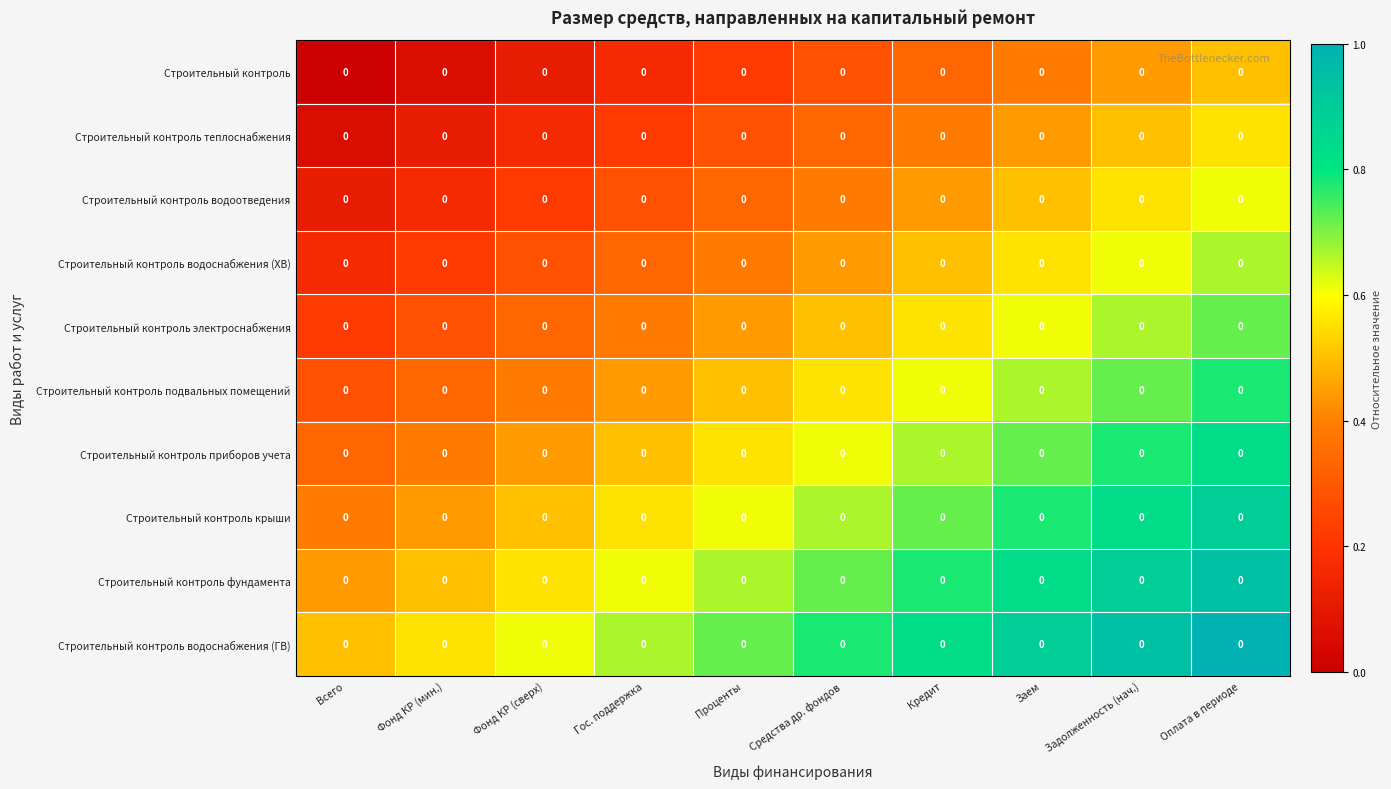

At Оплата в периоде, list the series in order from largest to smallest.

Строительный контроль водоснабжения (ГВ), Строительный контроль фундамента, Строительный контроль крыши, Строительный контроль приборов учета, Строительный контроль подвальных помещений, Строительный контроль электроснабжения, Строительный контроль водоснабжения (ХВ), Строительный контроль водоотведения, Строительный контроль теплоснабжения, Строительный контроль